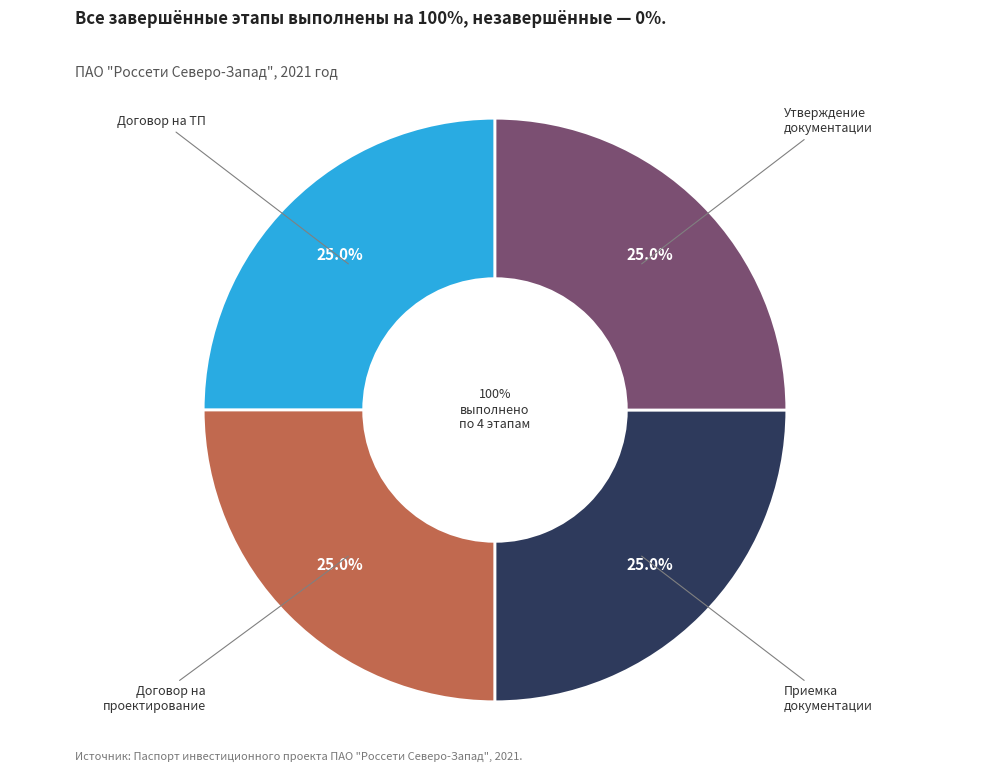

The Получение правоустанавливающих документов slice represents 0% of the pie. True or false?

True